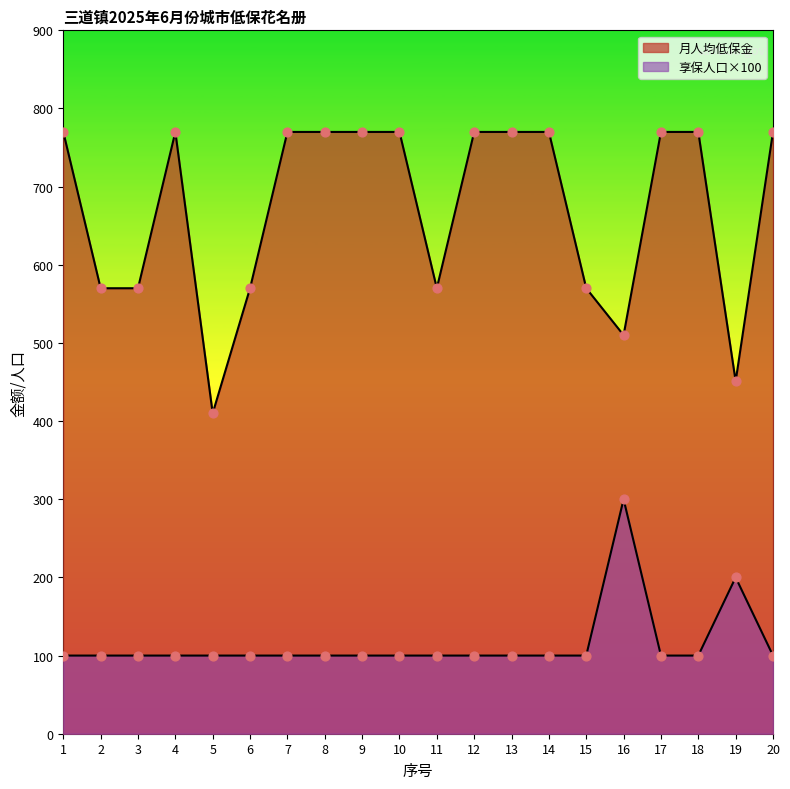

At how many categories does at least one series exceed 345?

20